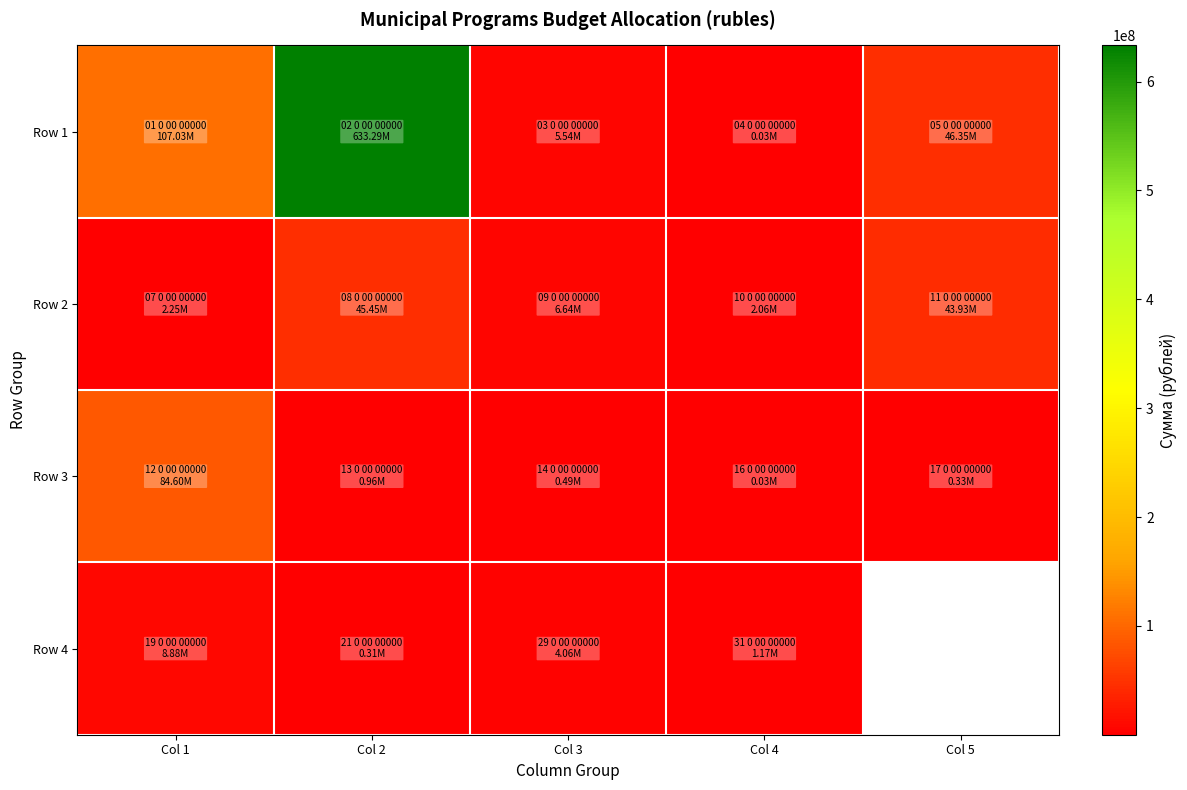

Is the value of Row 2 at Col 2 greater than the value of Row 1 at Col 5?

No